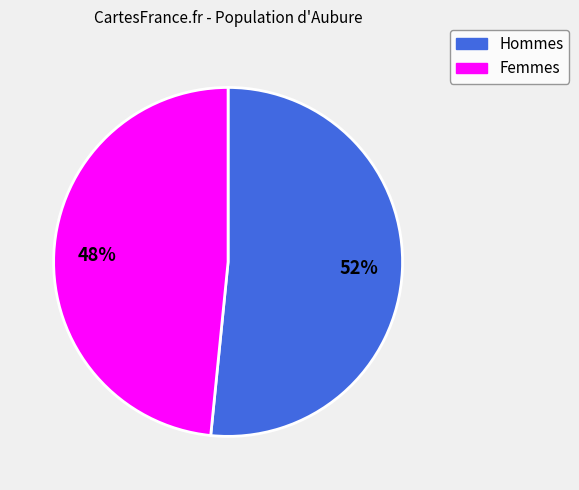

Does any single category account for the majority?

Yes